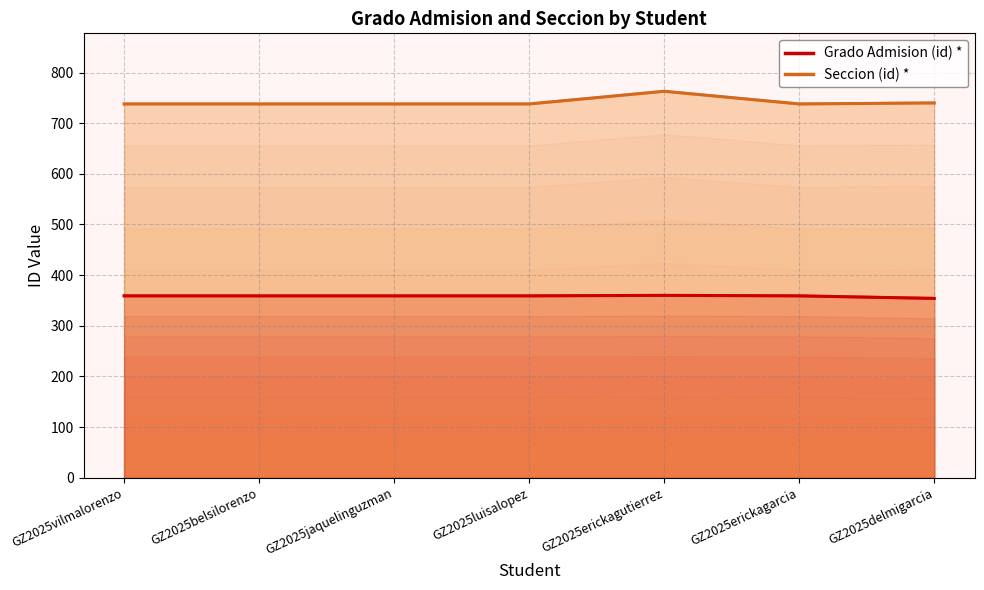

True or false: Seccion (id) * (line) has more than 1 points higher than both neighbors.

False